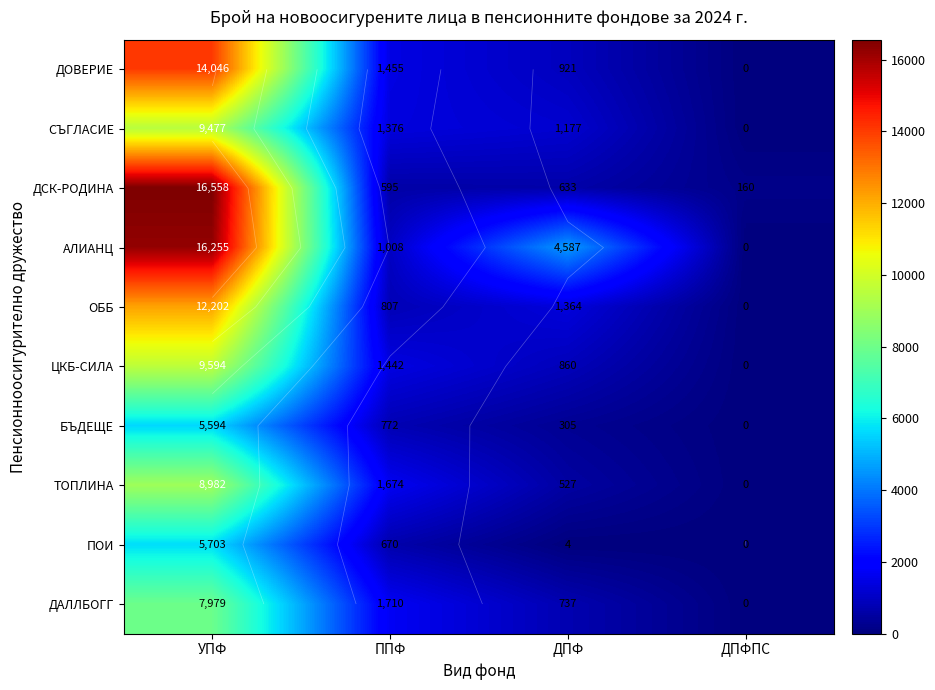

Which series changed the most between ДПФ and ДПФПС?

АЛИАНЦ